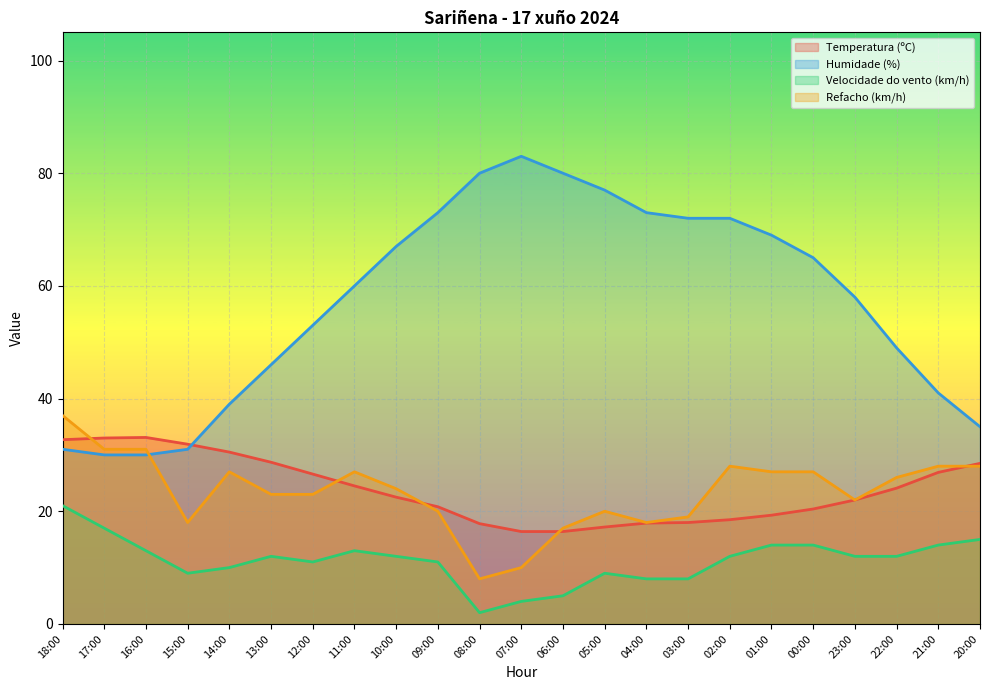

What is the total value across all series at 03:00?

117.0